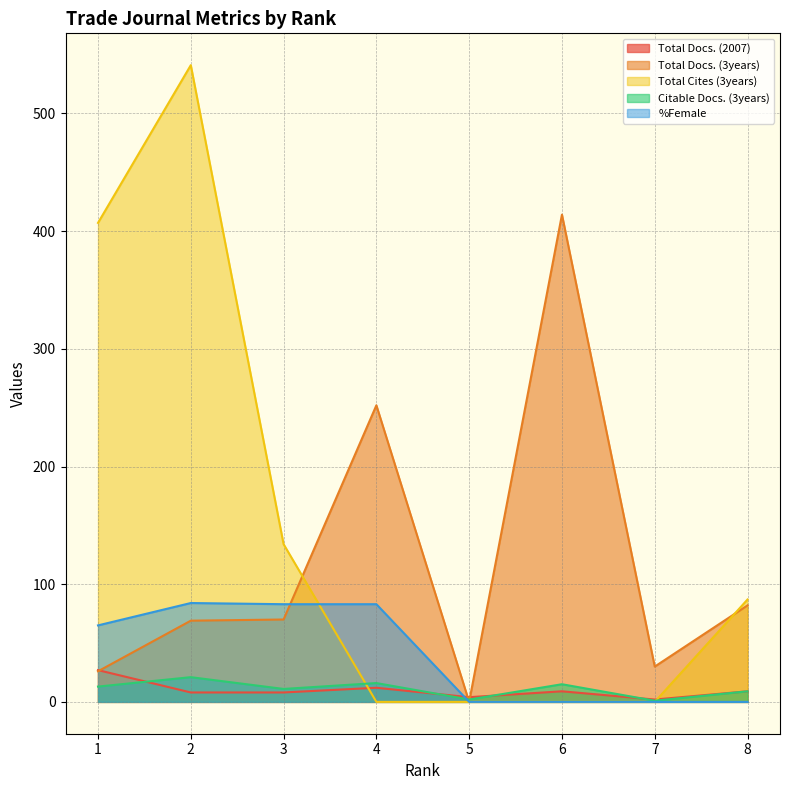

What is the maximum value shown in the chart?

541